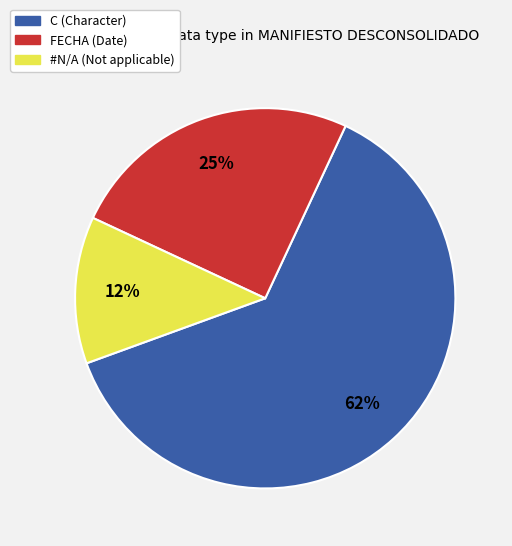

What is the majority slice?

C